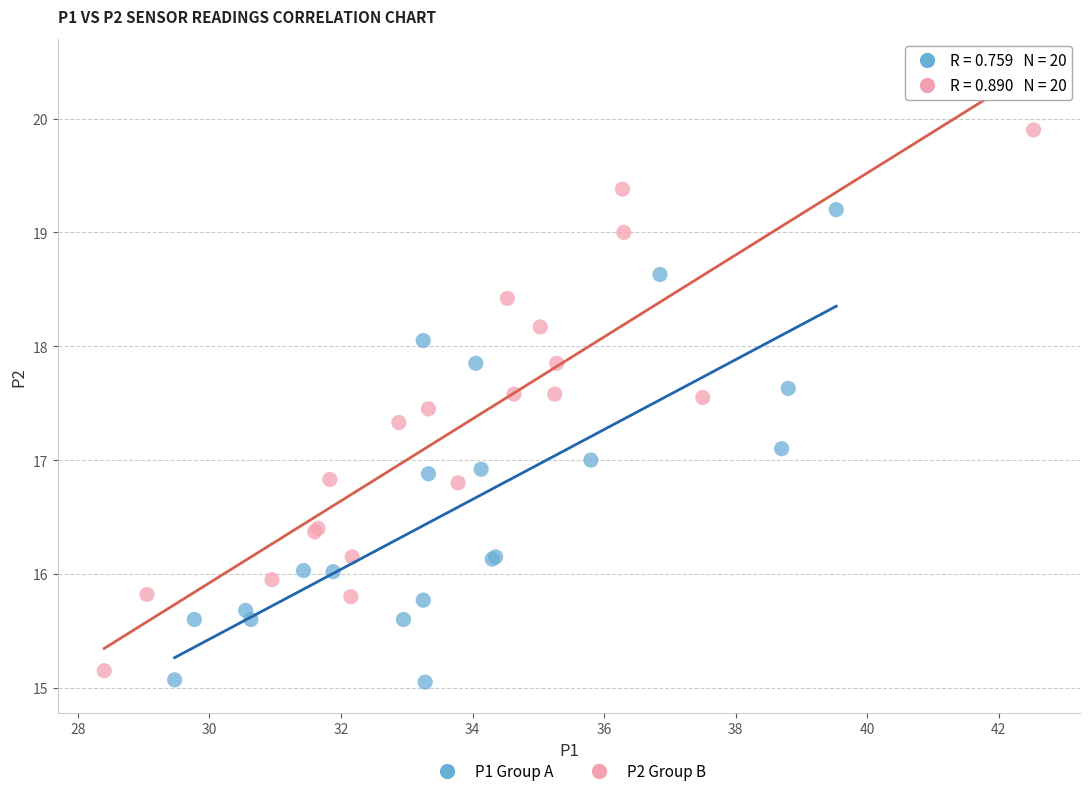

Which series contains the highest Y value?

P2 Group B